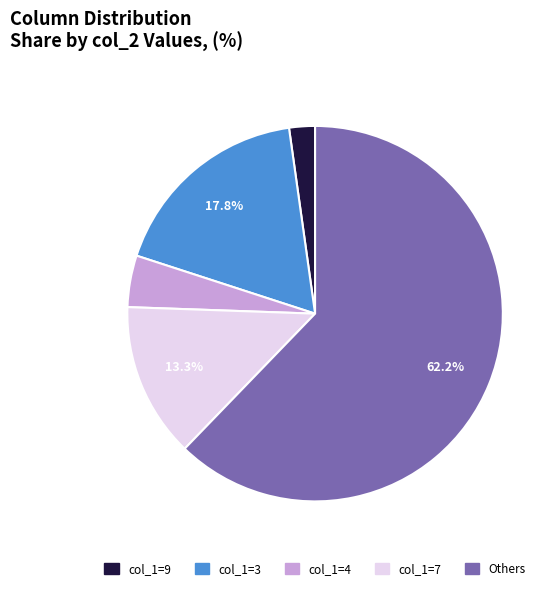

Between col_1=7 and col_1=4, which is larger?

col_1=7